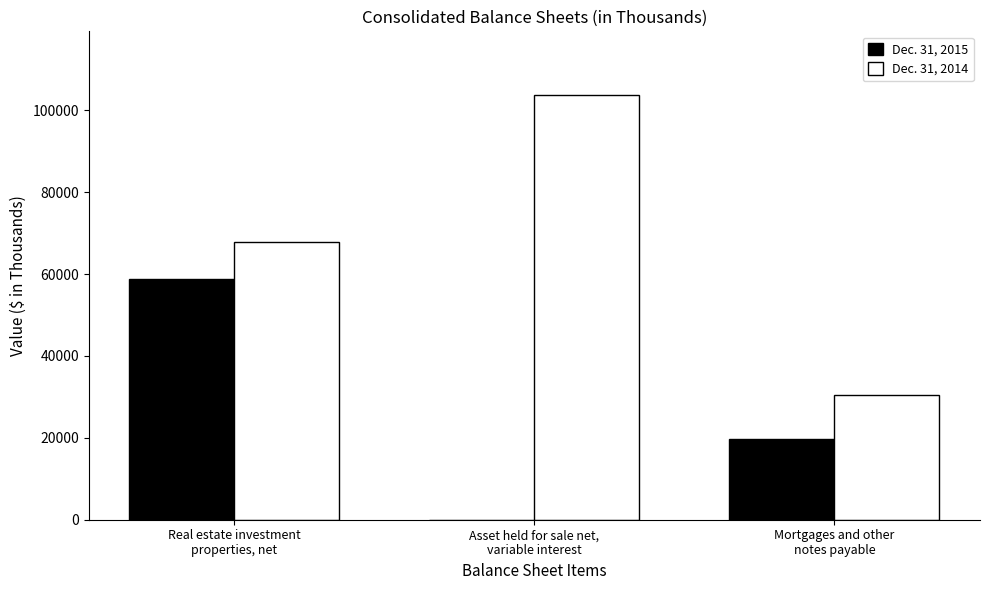

What is the total value across all series at Real estate investment
properties, net?

126621